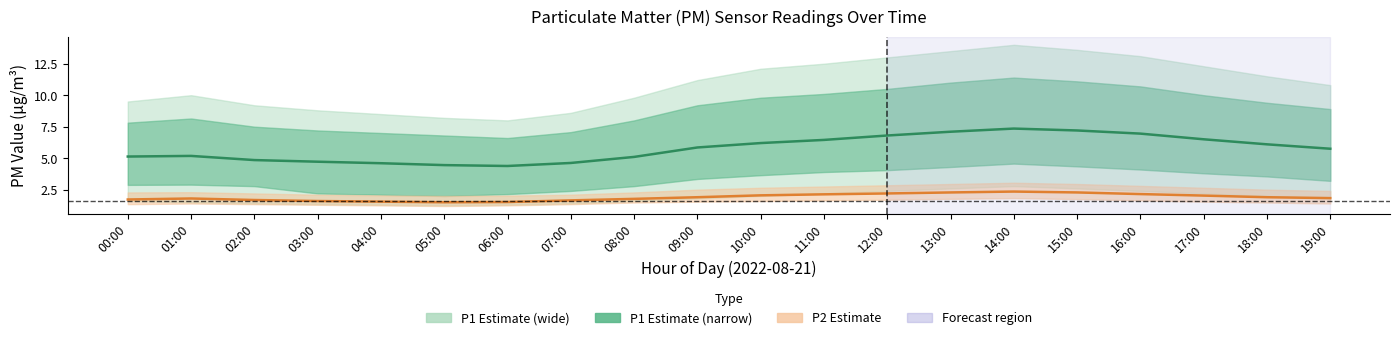

Is it true that P2 equals 2.9 at 02:00?

False